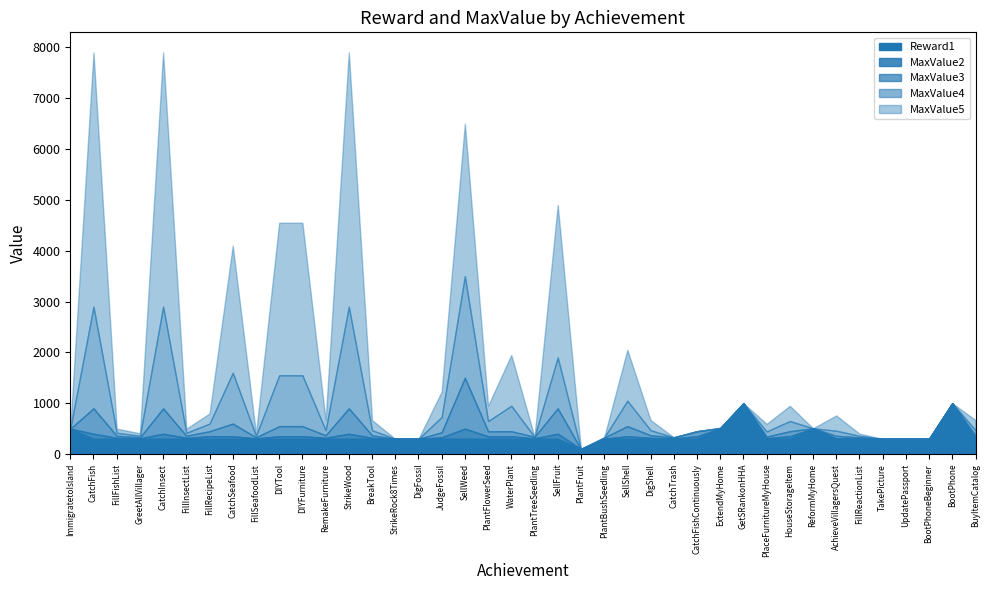

Reading right to left, transcribe all the data shown in this chart.

Reward1: BuyItemCatalog=300	BootPhone=1000	BootPhoneBeginner=300	UpdatePassport=300	TakePicture=300	FillReactionList=300	AchieveVillagersQuest=300	ReformMyHome=500	HouseStorageItem=300	PlaceFurnitureMyHouse=300	GetSRankonHHA=1000	ExtendMyHome=500	CatchFishContinuously=300	CatchTrash=300	DigShell=300	SellShell=300	PlantBushSeedling=300	PlantFruit=100	SellFruit=300	PlantTreeSeedling=300	WaterPlant=300	PlantFlowerSeed=300	SellWeed=300	JudgeFossil=300	DigFossil=300	StrikeRock8Times=300	BreakTool=300	StrikeWood=300	RemakeFurniture=300	DIYFurniture=300	DIYTool=300	FillSeafoodList=300	CatchSeafood=300	FillRecipeList=300	FillInsectList=300	CatchInsect=300	GreetAllVillager=300	FillFishList=300	CatchFish=300	ImmigratetoIsland=500
MaxValue2: BuyItemCatalog=20	BootPhone=0	BootPhoneBeginner=0	UpdatePassport=0	TakePicture=0	FillReactionList=10	AchieveVillagersQuest=10	ReformMyHome=3	HouseStorageItem=50	PlaceFurnitureMyHouse=15	GetSRankonHHA=0	ExtendMyHome=3	CatchFishContinuously=50	CatchTrash=10	DigShell=20	SellShell=50	PlantBushSeedling=5	PlantFruit=0	SellFruit=100	PlantTreeSeedling=10	WaterPlant=50	PlantFlowerSeed=50	SellWeed=200	JudgeFossil=30	DigFossil=0	StrikeRock8Times=0	BreakTool=20	StrikeWood=100	RemakeFurniture=20	DIYFurniture=50	DIYTool=50	FillSeafoodList=10	CatchSeafood=50	FillRecipeList=50	FillInsectList=20	CatchInsect=100	GreetAllVillager=10	FillFishList=20	CatchFish=100	ImmigratetoIsland=0
MaxValue3: BuyItemCatalog=50	BootPhone=0	BootPhoneBeginner=0	UpdatePassport=0	TakePicture=0	FillReactionList=20	AchieveVillagersQuest=50	ReformMyHome=5	HouseStorageItem=100	PlaceFurnitureMyHouse=30	GetSRankonHHA=0	ExtendMyHome=5	CatchFishContinuously=100	CatchTrash=20	DigShell=50	SellShell=200	PlantBushSeedling=20	PlantFruit=0	SellFruit=500	PlantTreeSeedling=30	WaterPlant=100	PlantFlowerSeed=100	SellWeed=1000	JudgeFossil=100	DigFossil=0	StrikeRock8Times=0	BreakTool=50	StrikeWood=500	RemakeFurniture=50	DIYFurniture=200	DIYTool=200	FillSeafoodList=20	CatchSeafood=250	FillRecipeList=100	FillInsectList=40	CatchInsect=500	GreetAllVillager=20	FillFishList=40	CatchFish=500	ImmigratetoIsland=0
MaxValue4: BuyItemCatalog=100	BootPhone=0	BootPhoneBeginner=0	UpdatePassport=0	TakePicture=0	FillReactionList=30	AchieveVillagersQuest=100	ReformMyHome=0	HouseStorageItem=200	PlaceFurnitureMyHouse=100	GetSRankonHHA=0	ExtendMyHome=6	CatchFishContinuously=0	CatchTrash=0	DigShell=100	SellShell=500	PlantBushSeedling=0	PlantFruit=0	SellFruit=1000	PlantTreeSeedling=0	WaterPlant=500	PlantFlowerSeed=200	SellWeed=2000	JudgeFossil=300	DigFossil=0	StrikeRock8Times=0	BreakTool=100	StrikeWood=2000	RemakeFurniture=100	DIYFurniture=1000	DIYTool=1000	FillSeafoodList=30	CatchSeafood=1000	FillRecipeList=150	FillInsectList=60	CatchInsect=2000	GreetAllVillager=30	FillFishList=60	CatchFish=2000	ImmigratetoIsland=0
MaxValue5: BuyItemCatalog=200	BootPhone=0	BootPhoneBeginner=0	UpdatePassport=0	TakePicture=0	FillReactionList=42	AchieveVillagersQuest=300	ReformMyHome=0	HouseStorageItem=300	PlaceFurnitureMyHouse=150	GetSRankonHHA=0	ExtendMyHome=7	CatchFishContinuously=0	CatchTrash=0	DigShell=200	SellShell=1000	PlantBushSeedling=0	PlantFruit=0	SellFruit=3000	PlantTreeSeedling=0	WaterPlant=1000	PlantFlowerSeed=300	SellWeed=3000	JudgeFossil=500	DigFossil=0	StrikeRock8Times=0	BreakTool=200	StrikeWood=5000	RemakeFurniture=200	DIYFurniture=3000	DIYTool=3000	FillSeafoodList=40	CatchSeafood=2500	FillRecipeList=200	FillInsectList=80	CatchInsect=5000	GreetAllVillager=50	FillFishList=80	CatchFish=5000	ImmigratetoIsland=0